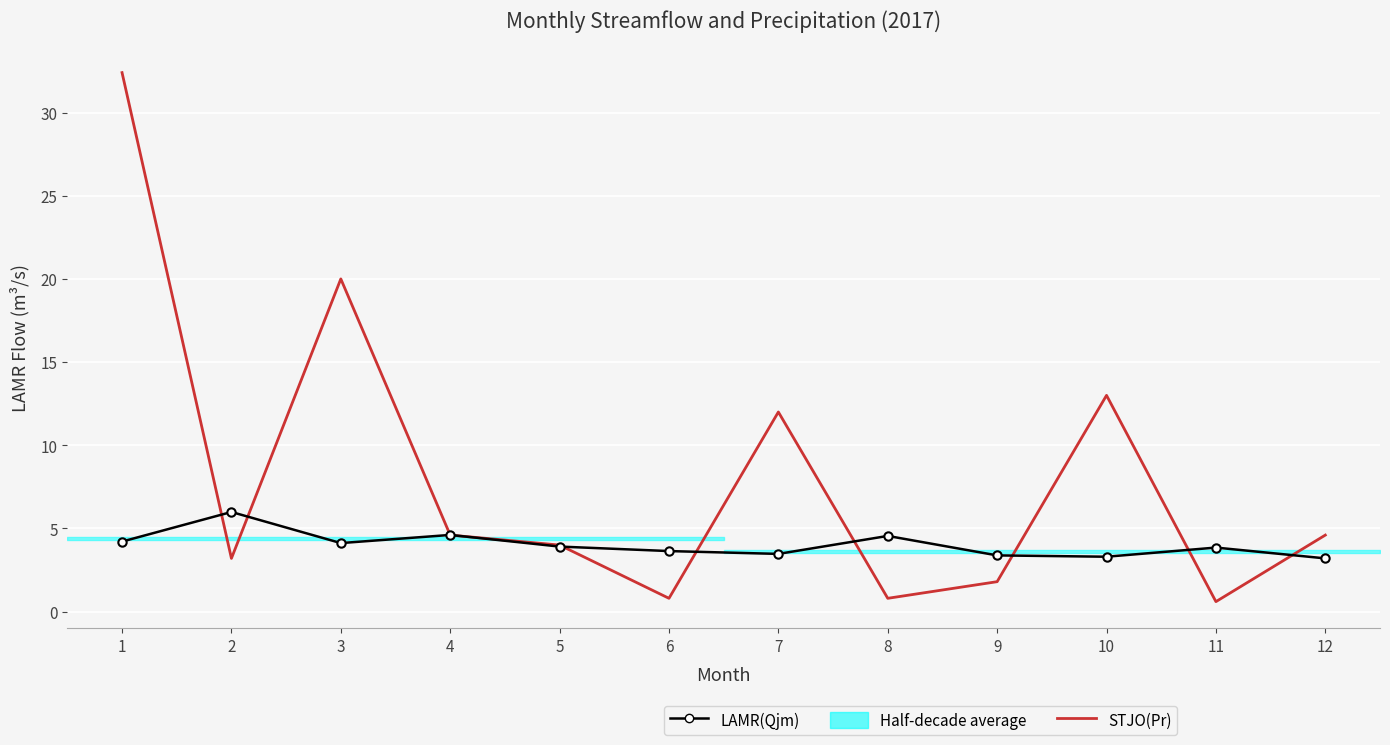

In LAMR(Qjm), how many points are higher than both neighbors (excluding endpoints)?

4